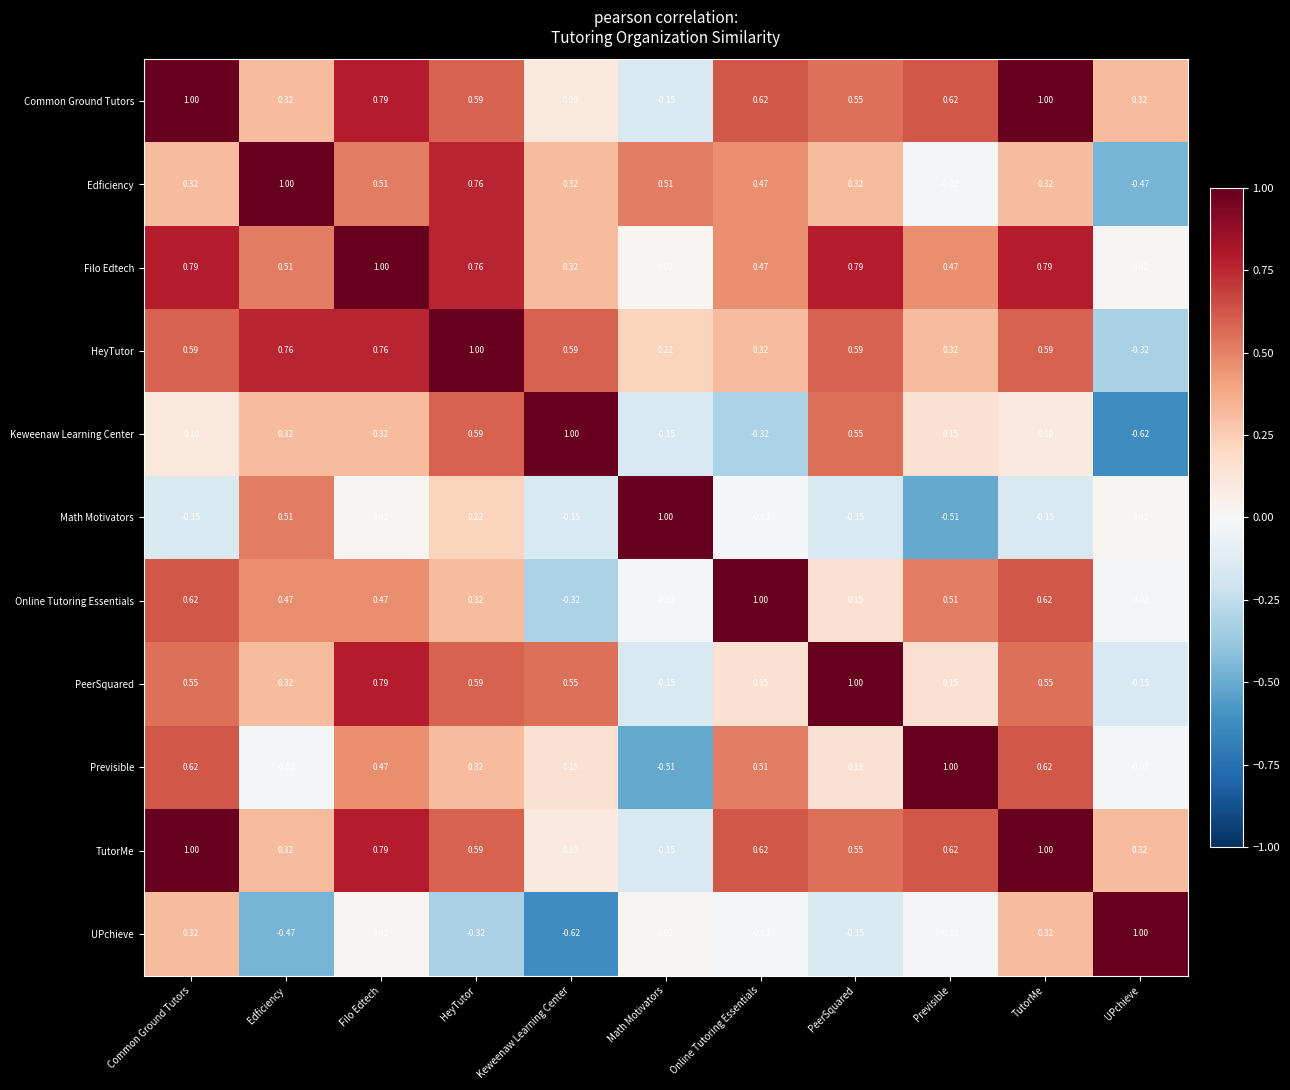

How many data points does each series have?

11